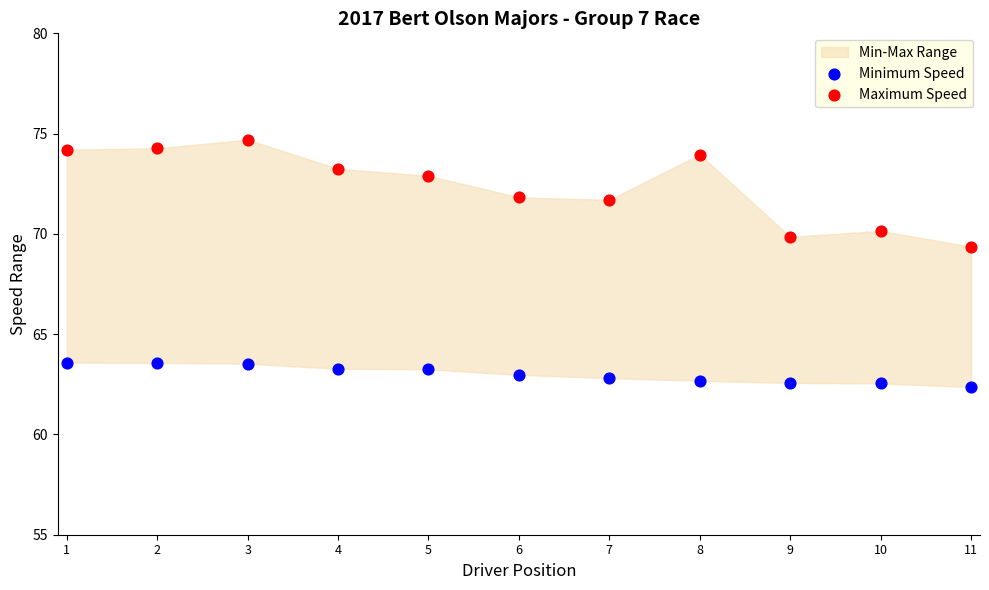

Which series has the widest spread of Y values?

Maximum Speed